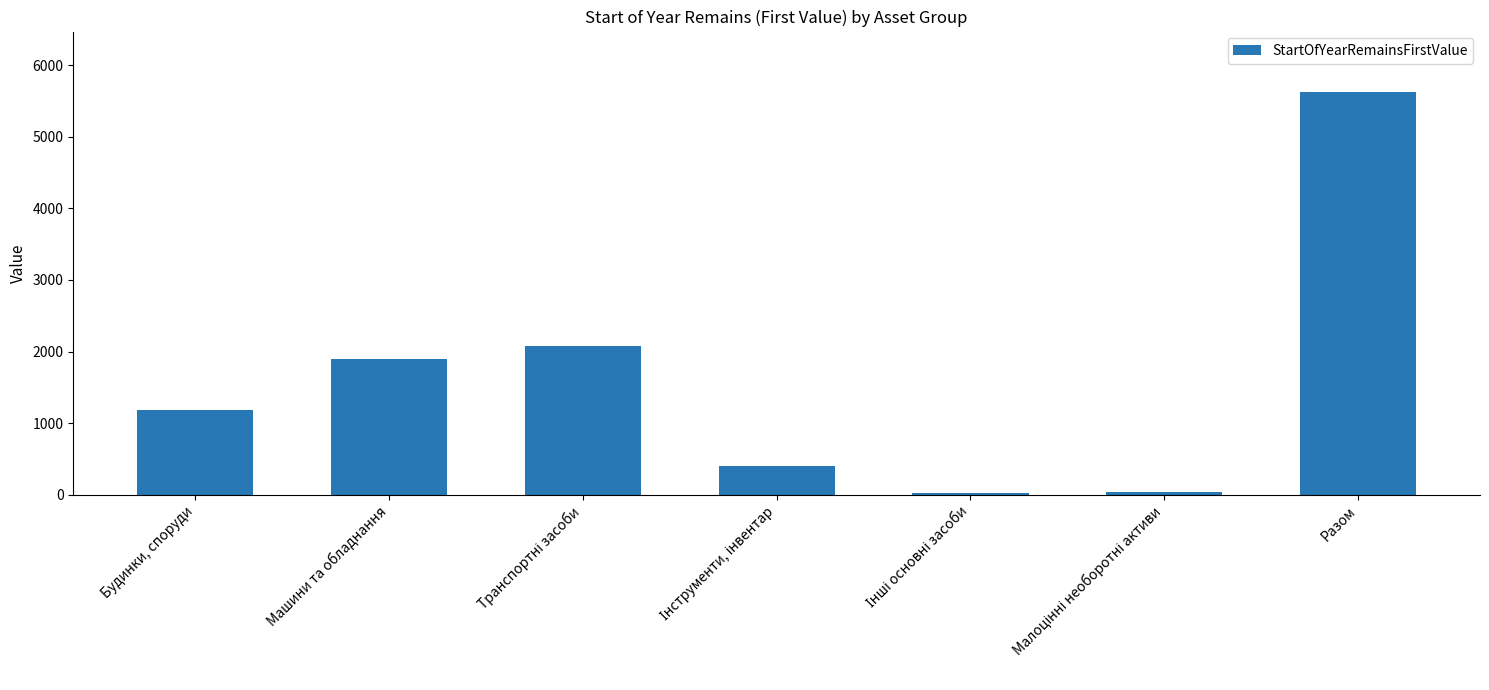

Which category has the highest value across all series?

Разом